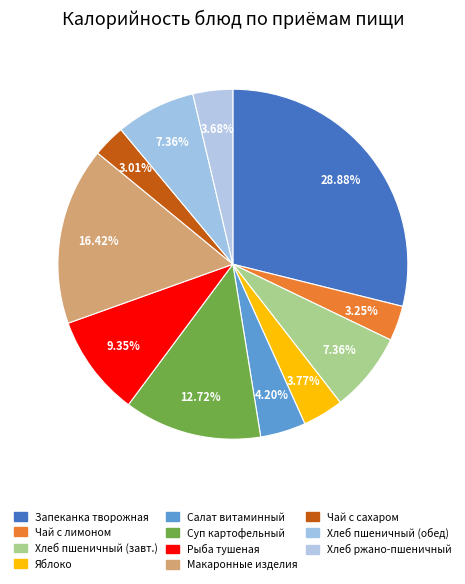

How many segments does this pie chart have?

11